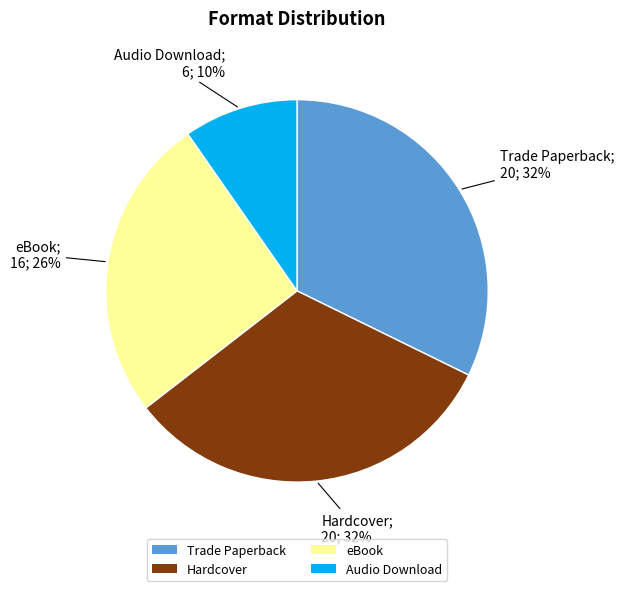

Which slice is the smallest?

Audio Download